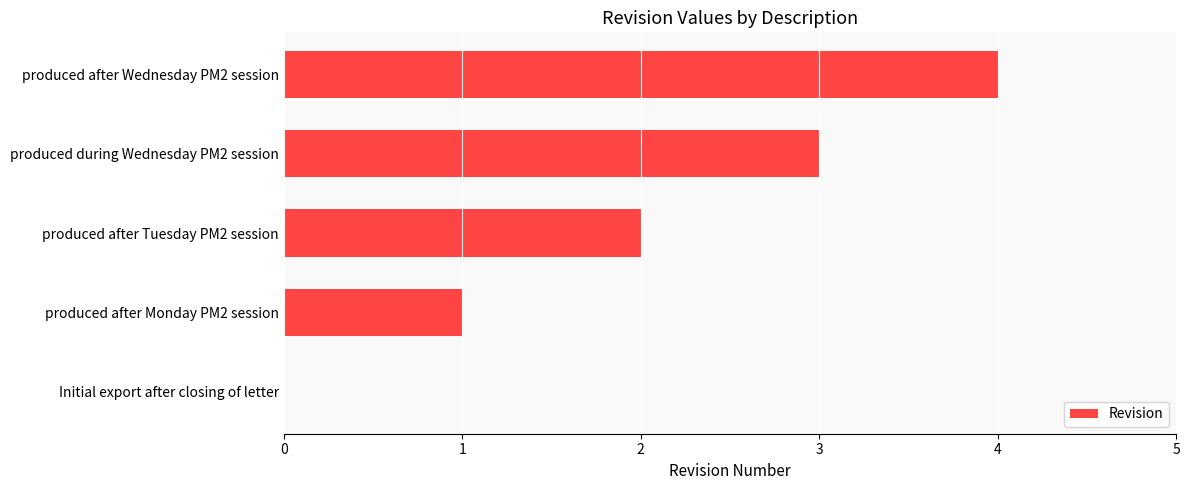

True or false: the data shows 0 at Initial export after closing of letter.

True